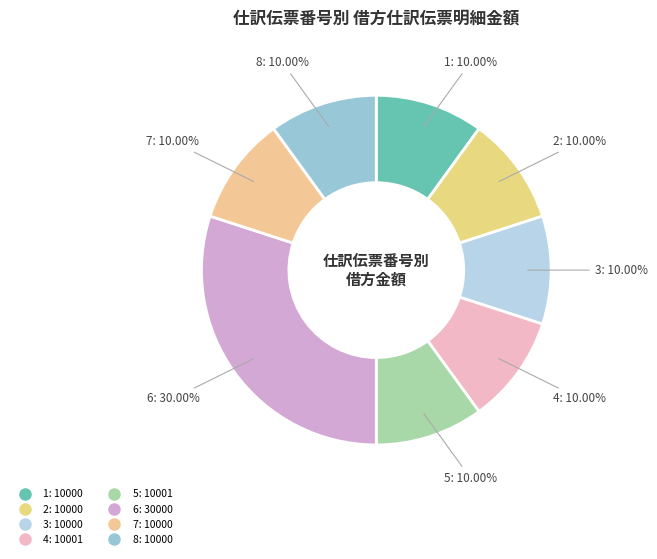

How many segments does this pie chart have?

8